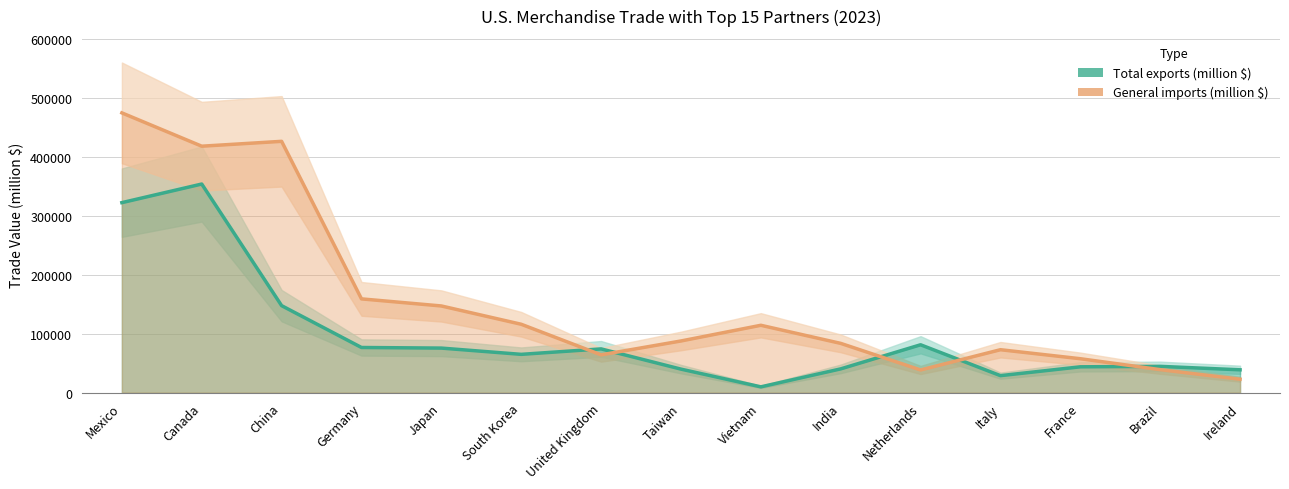

Rank the series by their maximum value, from lowest to highest.

Total exports (million $), General imports (million $)